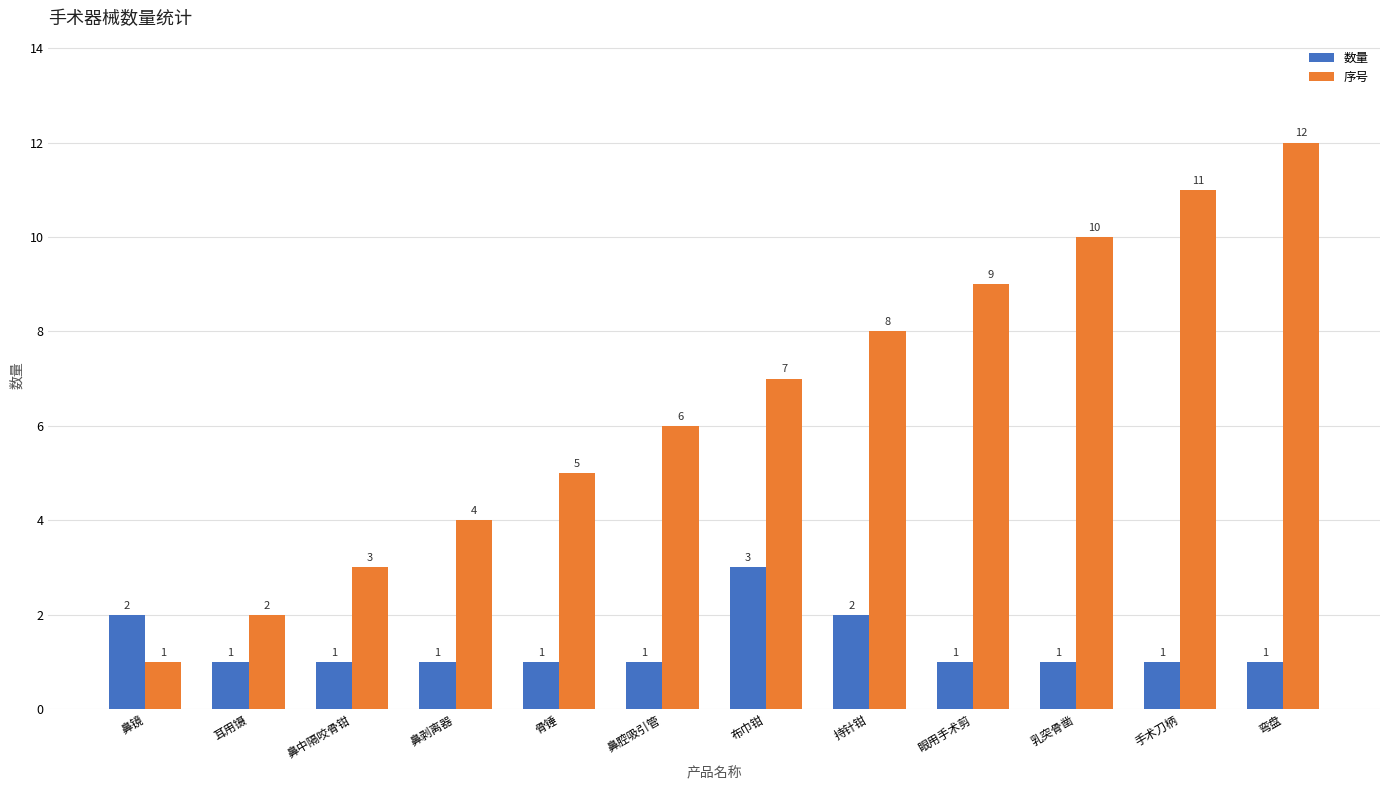

Which series has the largest total across all categories?

序号